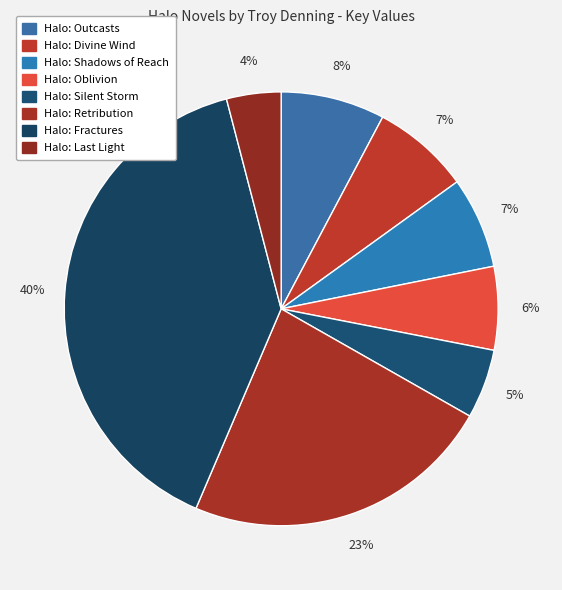

How many segments does this pie chart have?

8